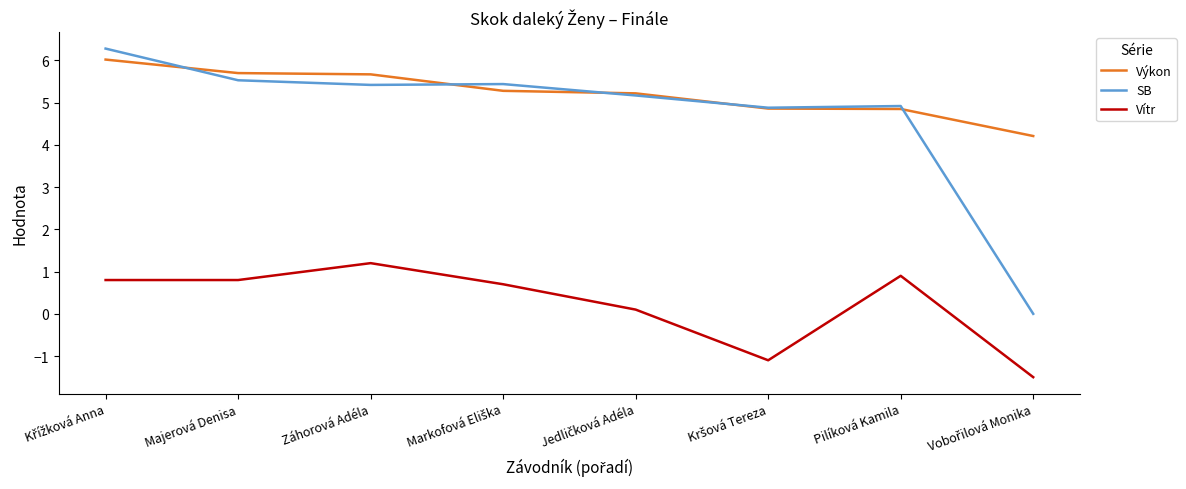

How many distinct data groups are displayed?

3